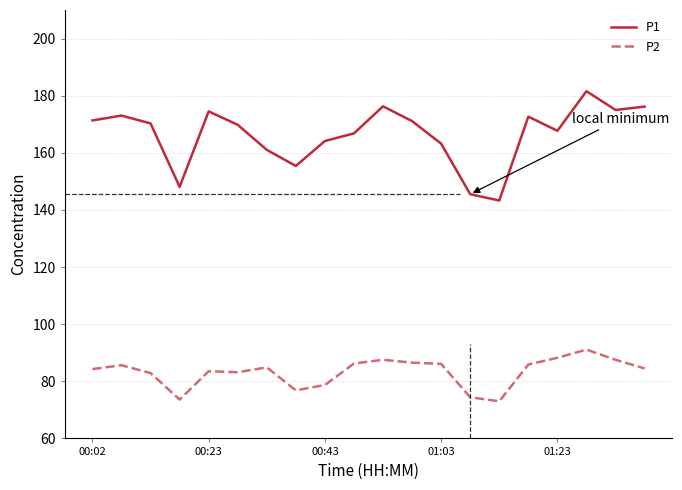

List the series in order of their overall mean, lowest first.

P2, P1